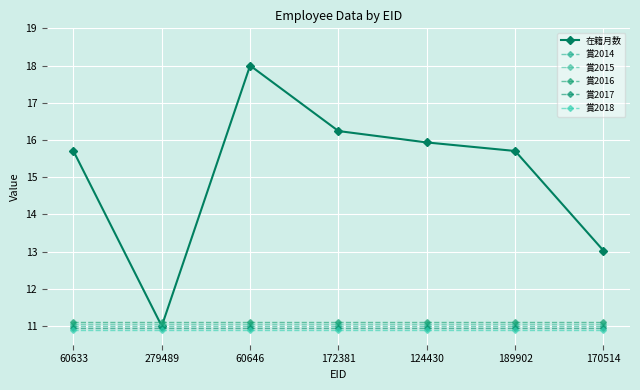

The 賞2018 series shows 17.0 at 172381. True or false?

False